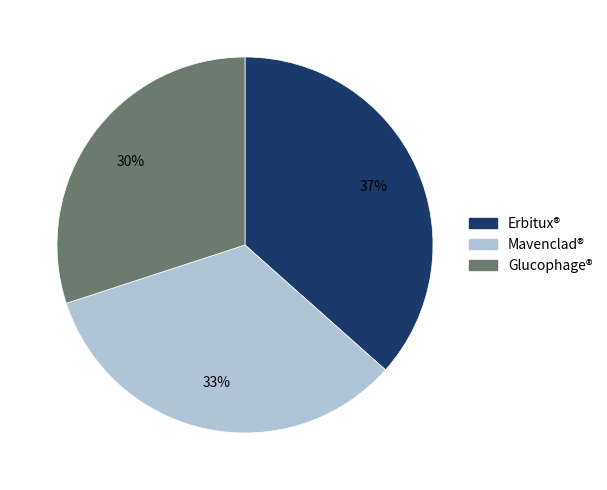

Which category has the biggest portion of the pie?

Erbitux®